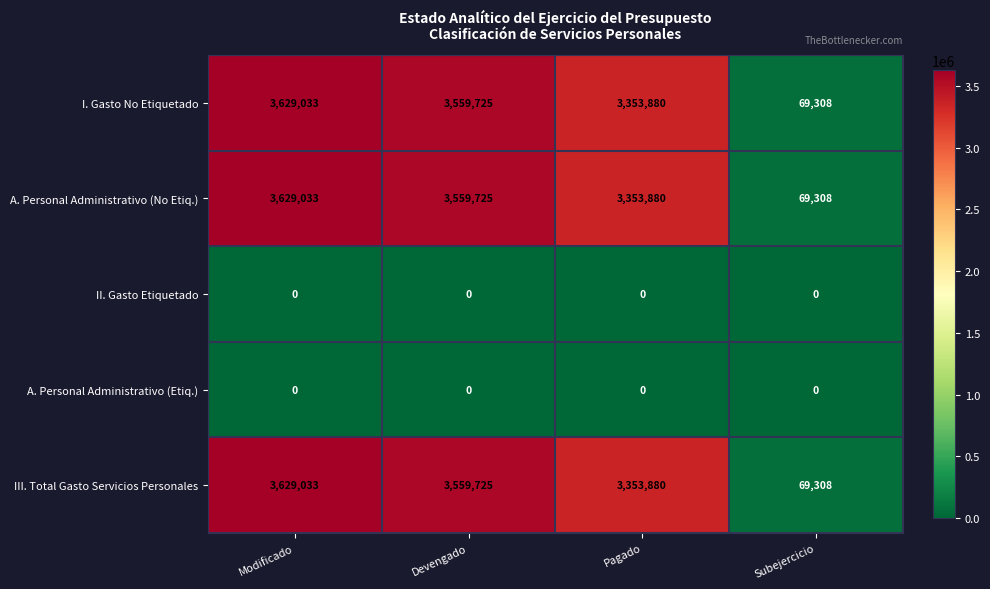

What is the difference between the maximum and minimum values in the III. Total Gasto Servicios Personales series?

3559725